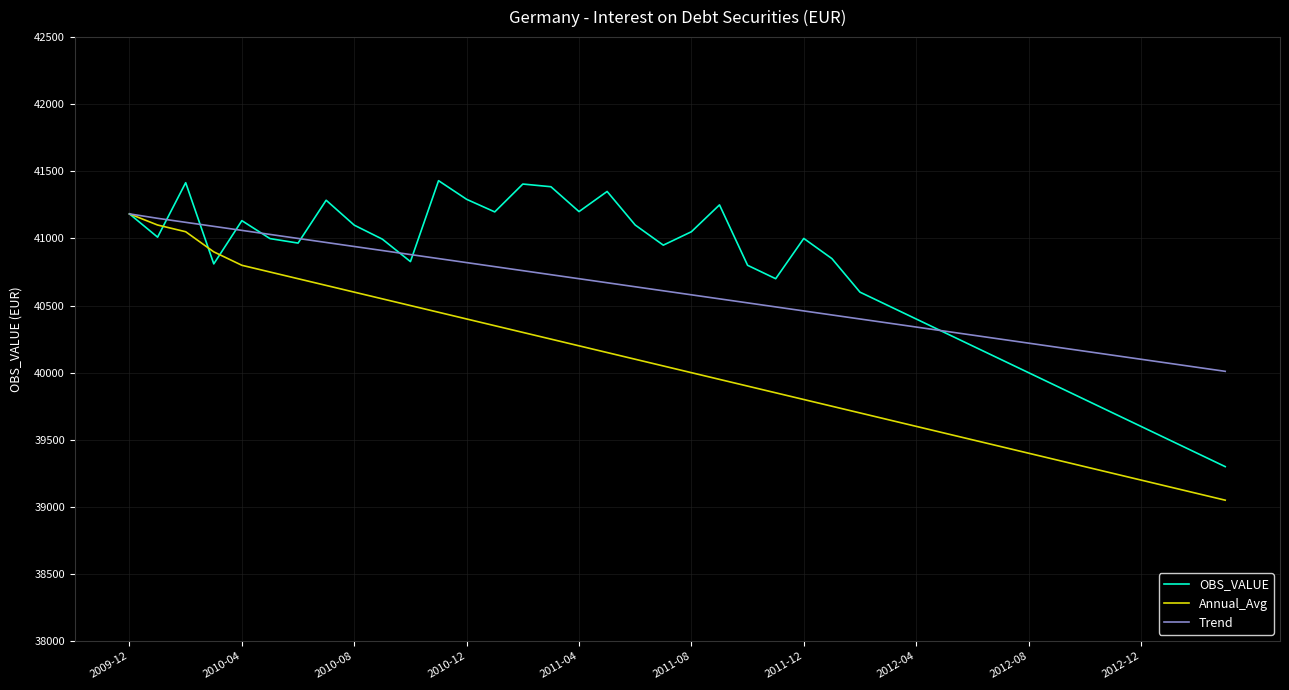

True or false: OBS_VALUE and Trend intersect in this chart.

True